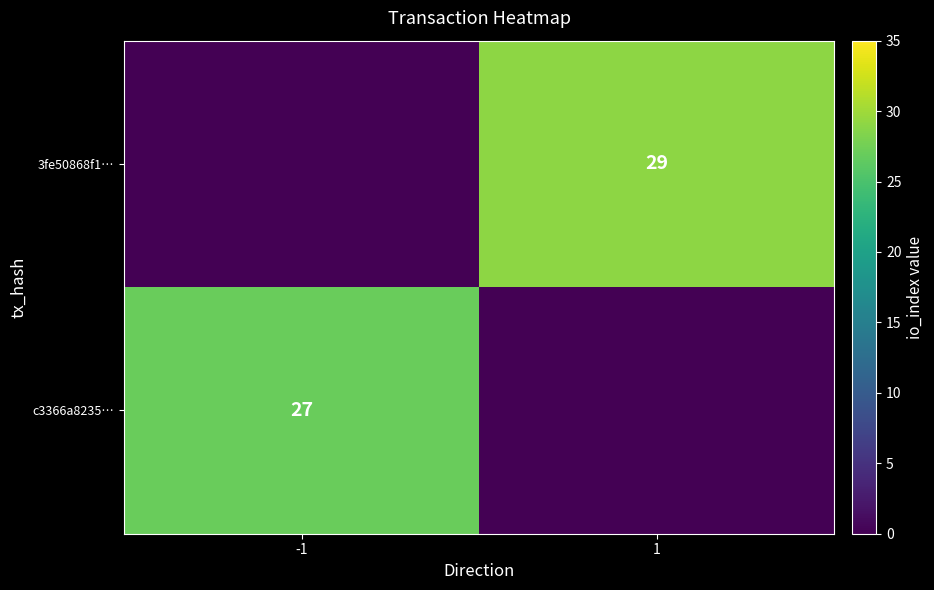

At which category is the sum across all series the highest?

1